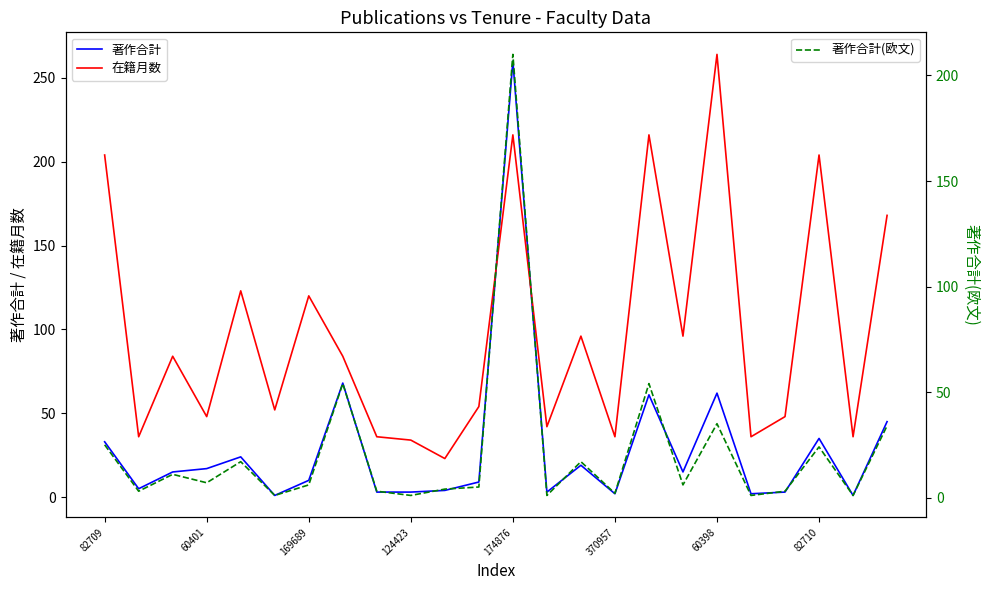

What is the label of the 17th point from the left?

16